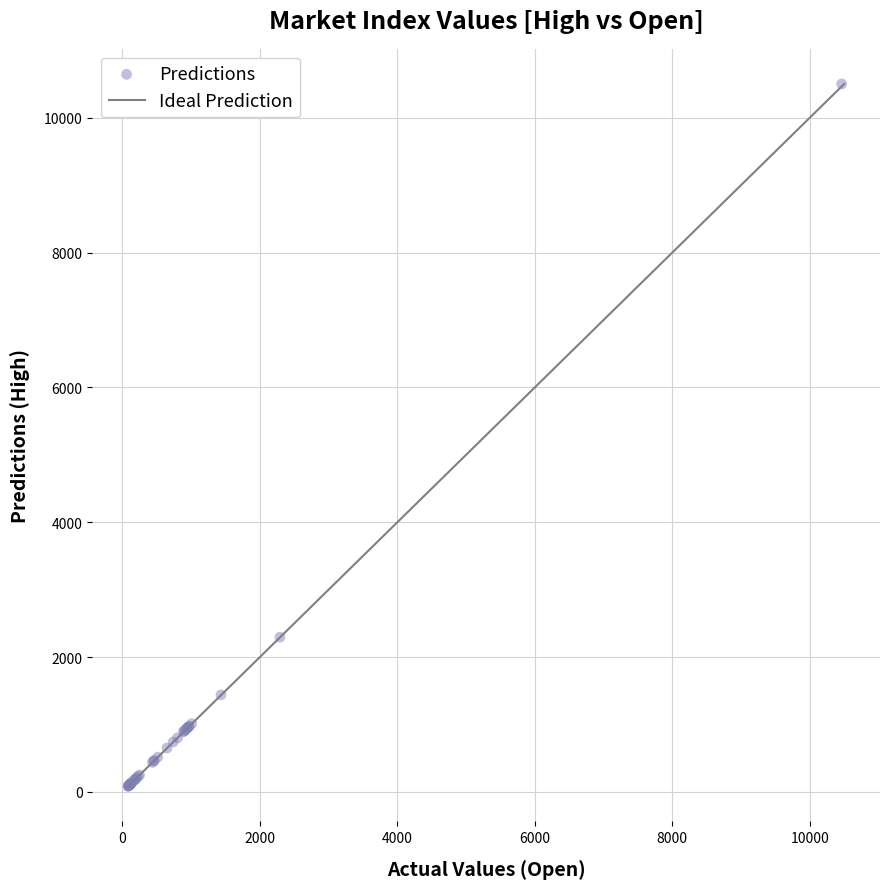

What Y value in the scatter plot is closest to 5292?

2294.7